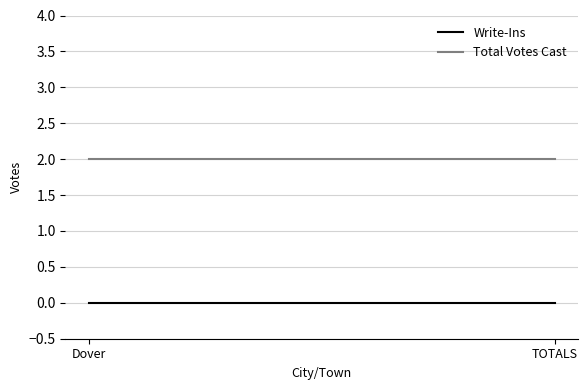

What is the average value of the Total Votes Cast series?

2